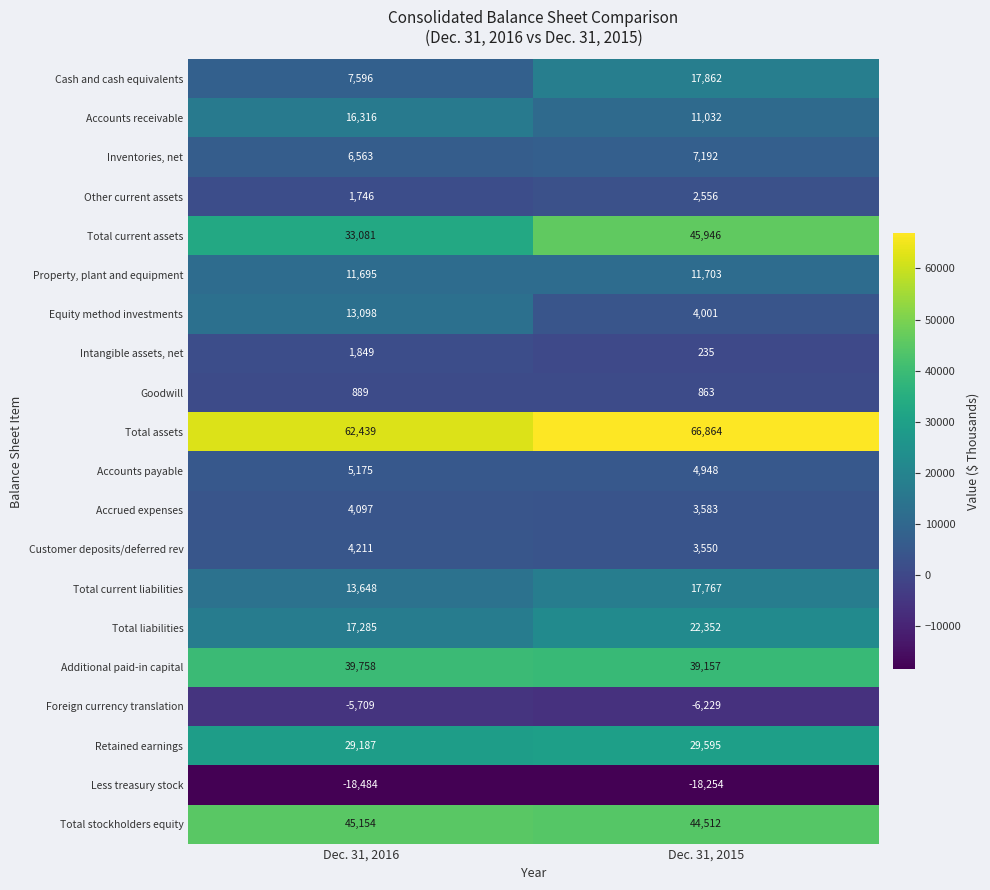

At which category does the chart reach its minimum across all series?

Dec. 31, 2016